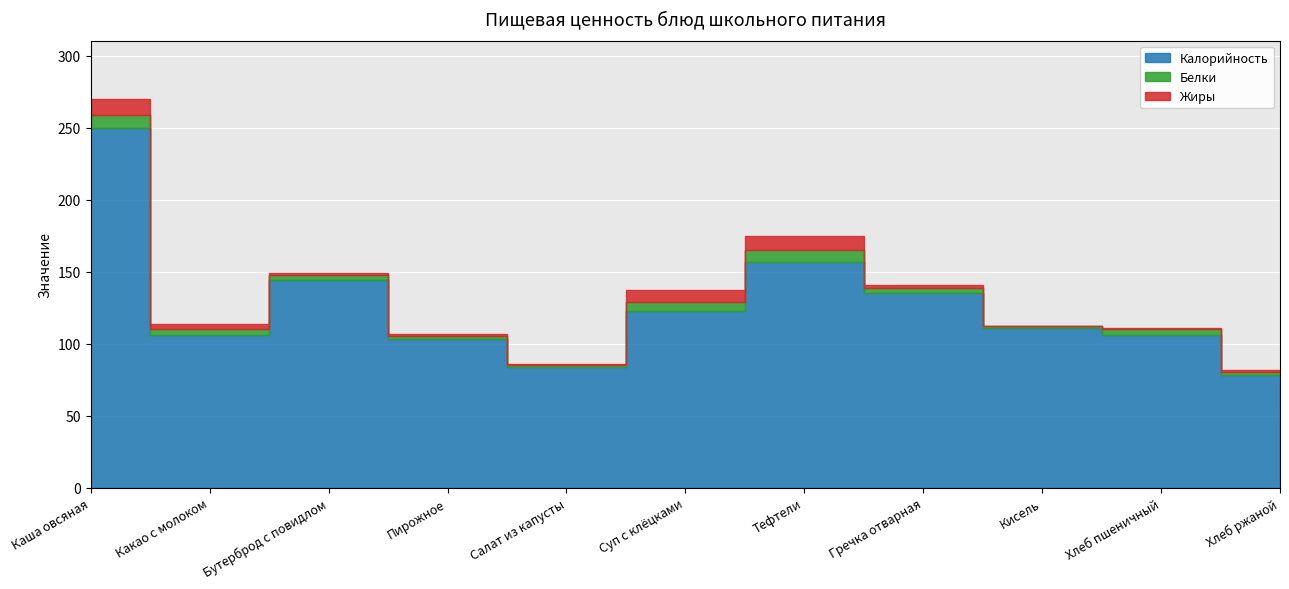

Where is the first local maximum for Калорийность?

Бутерброд с повидлом